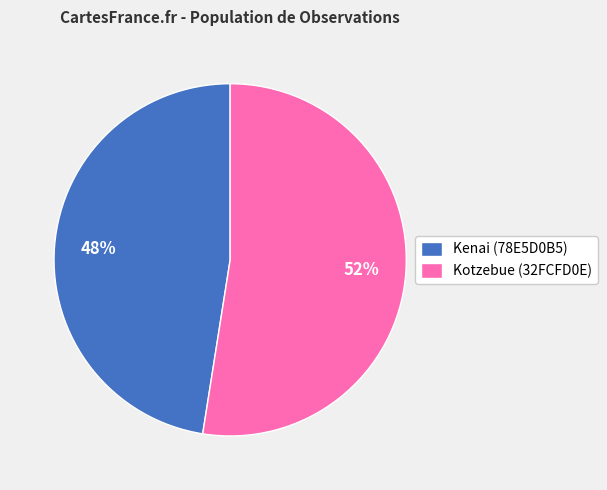

Is it true that Kotzebue (32FCFD0E) is 52% of the pie?

True